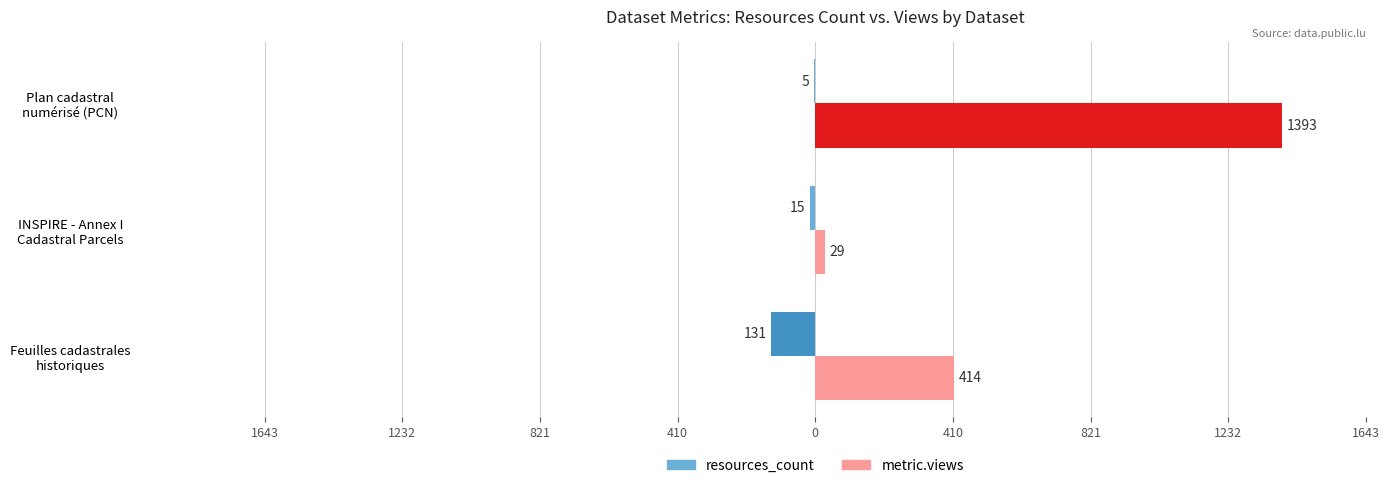

What are all the series names shown in the legend?

resources_count, metric.views